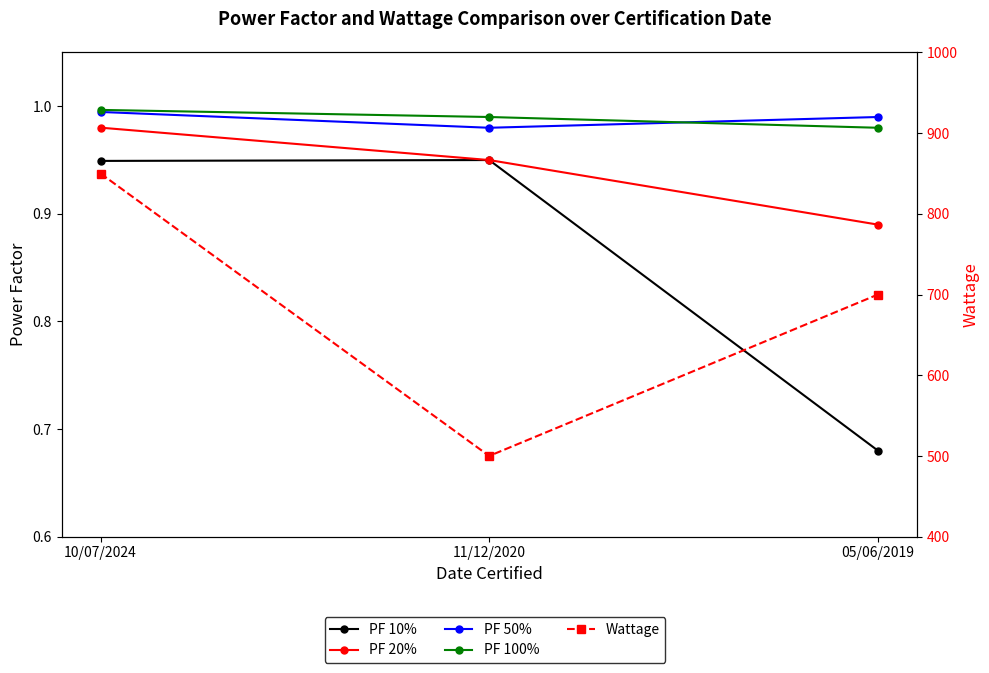

What is the label of the 2nd point from the left?

11/12/2020